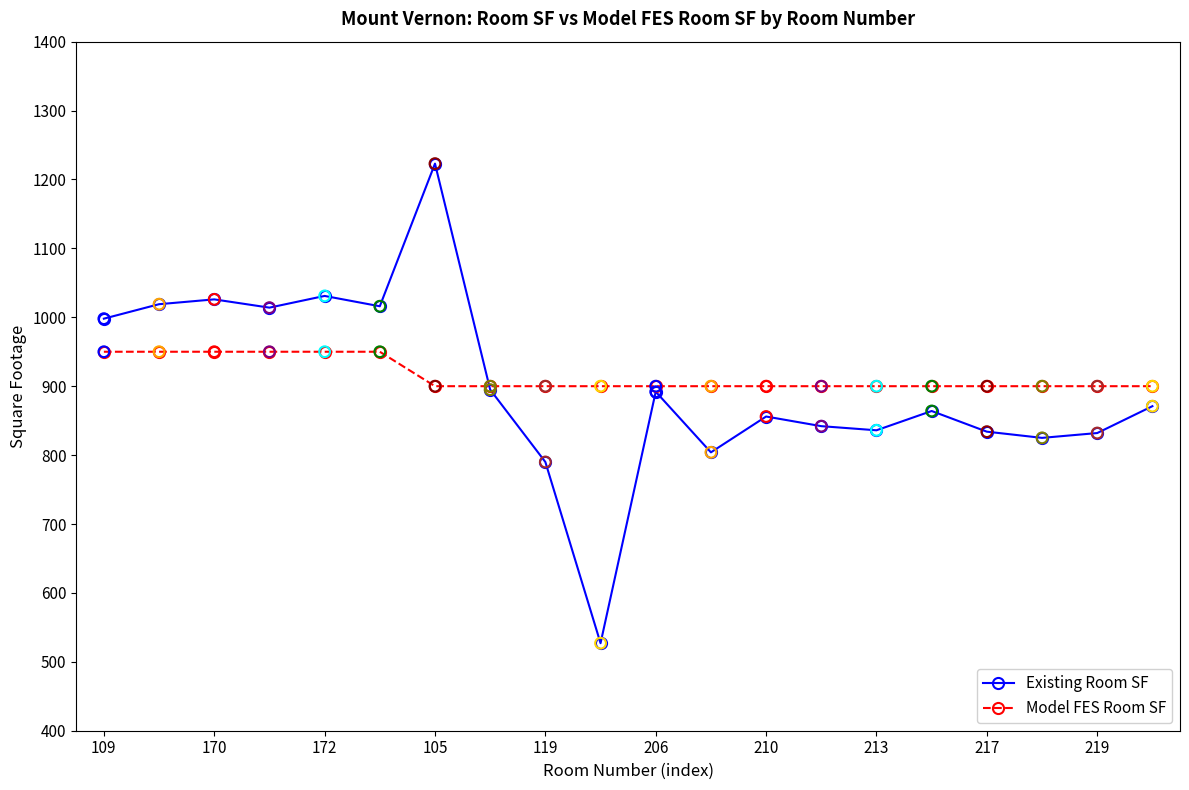

Which series has the widest spread of values?

Existing Room SF